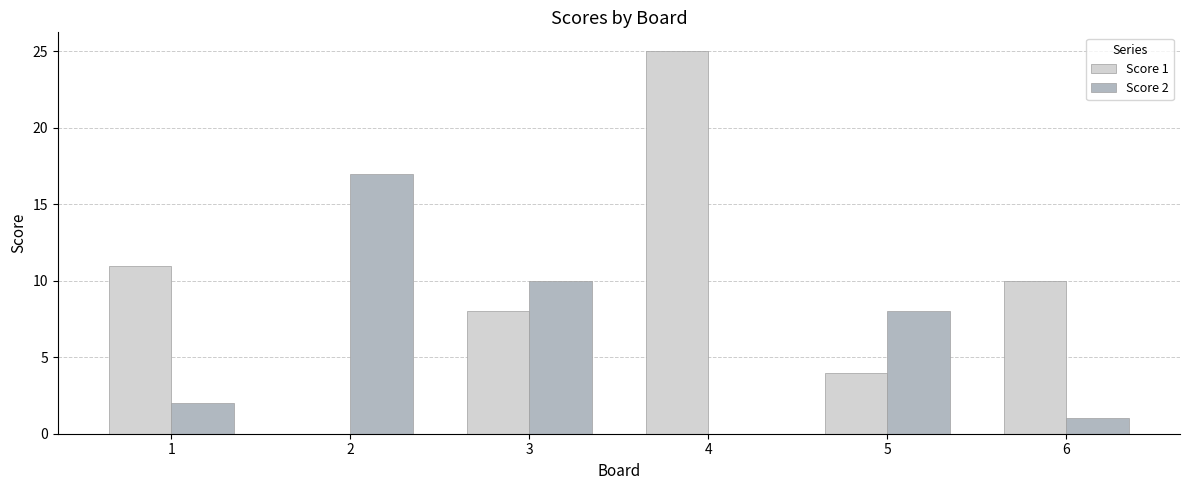

Are the bars grouped side by side (vs. stacked)?

Yes